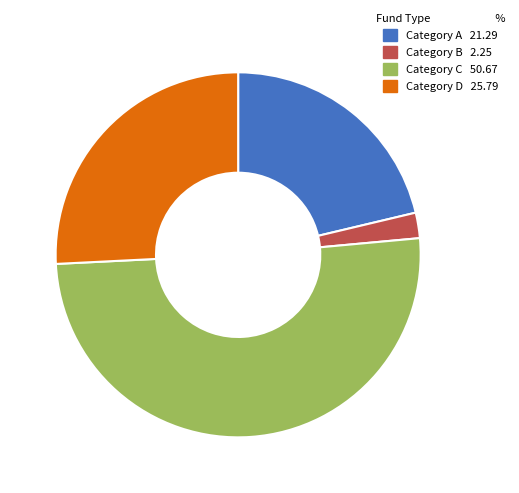

How many slices are in this pie chart?

4